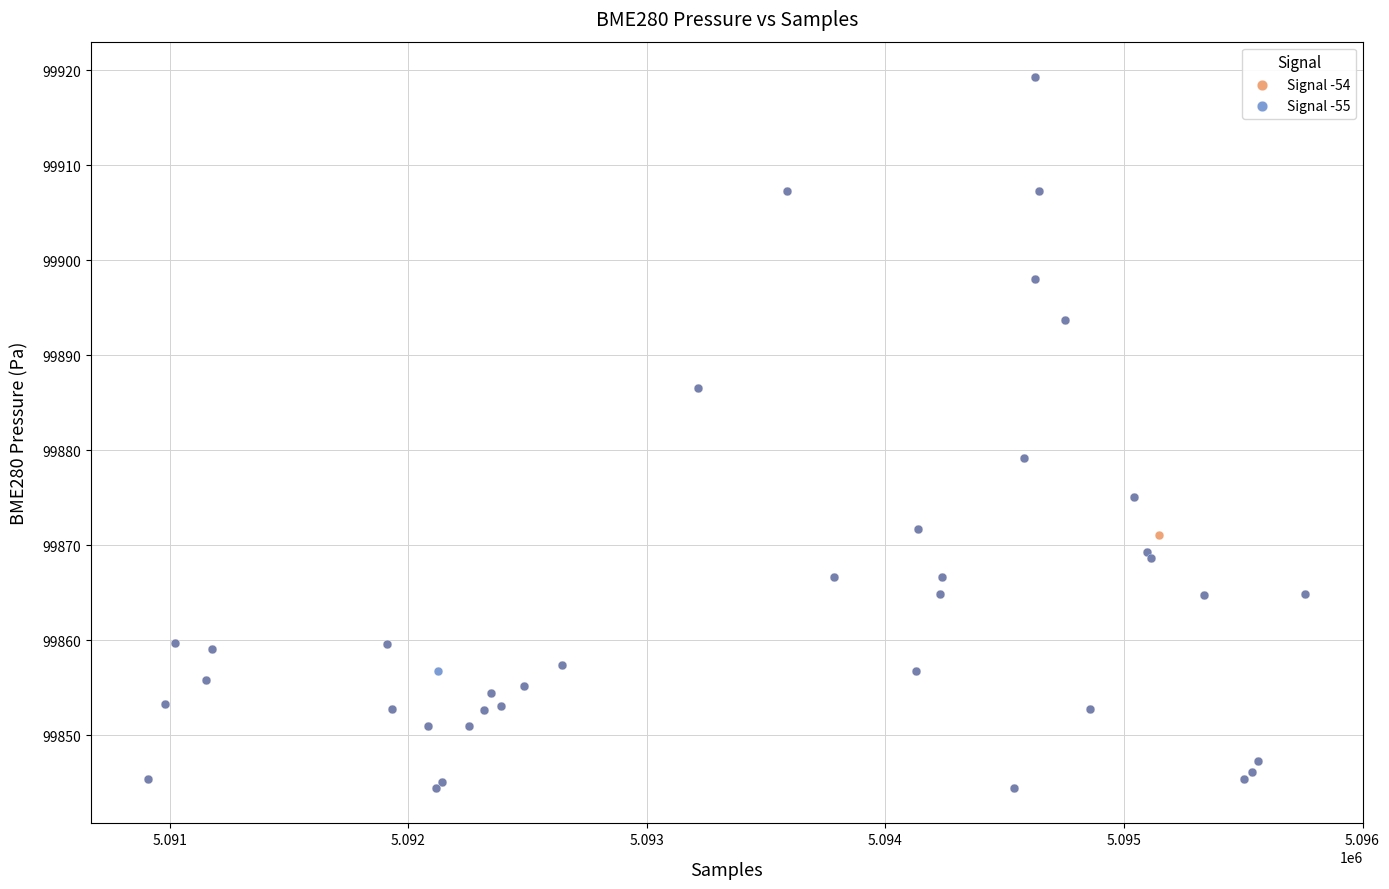

What are all the series names shown in the legend?

Signal -54, Signal -55